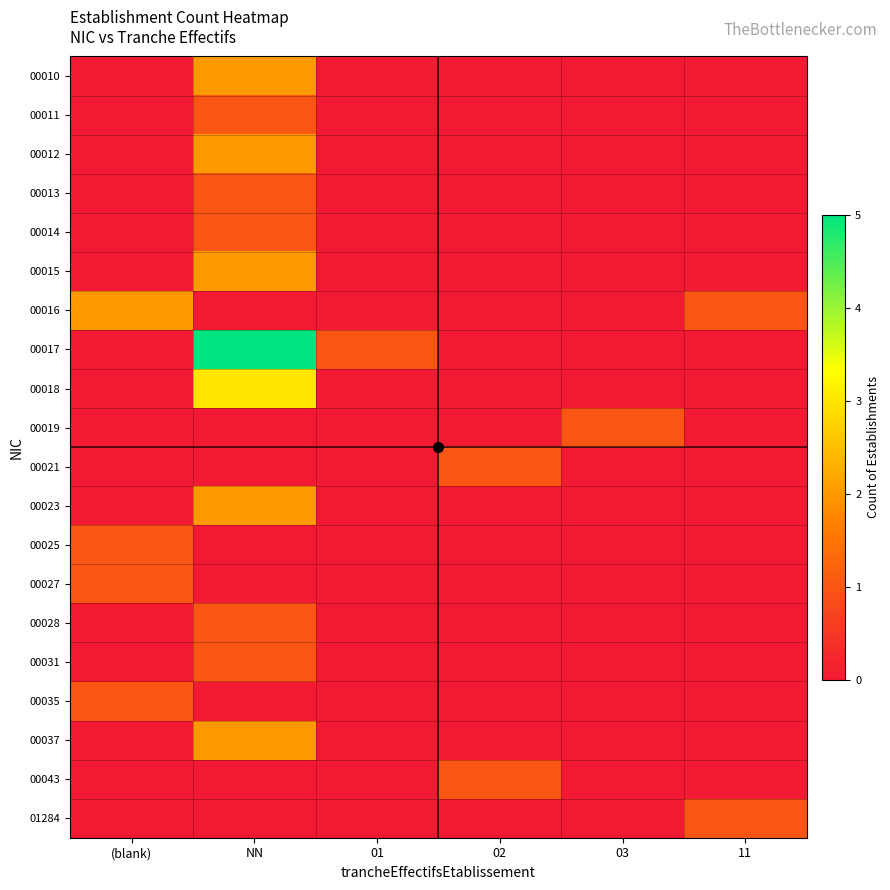

At which category is the sum across all series the highest?

NN